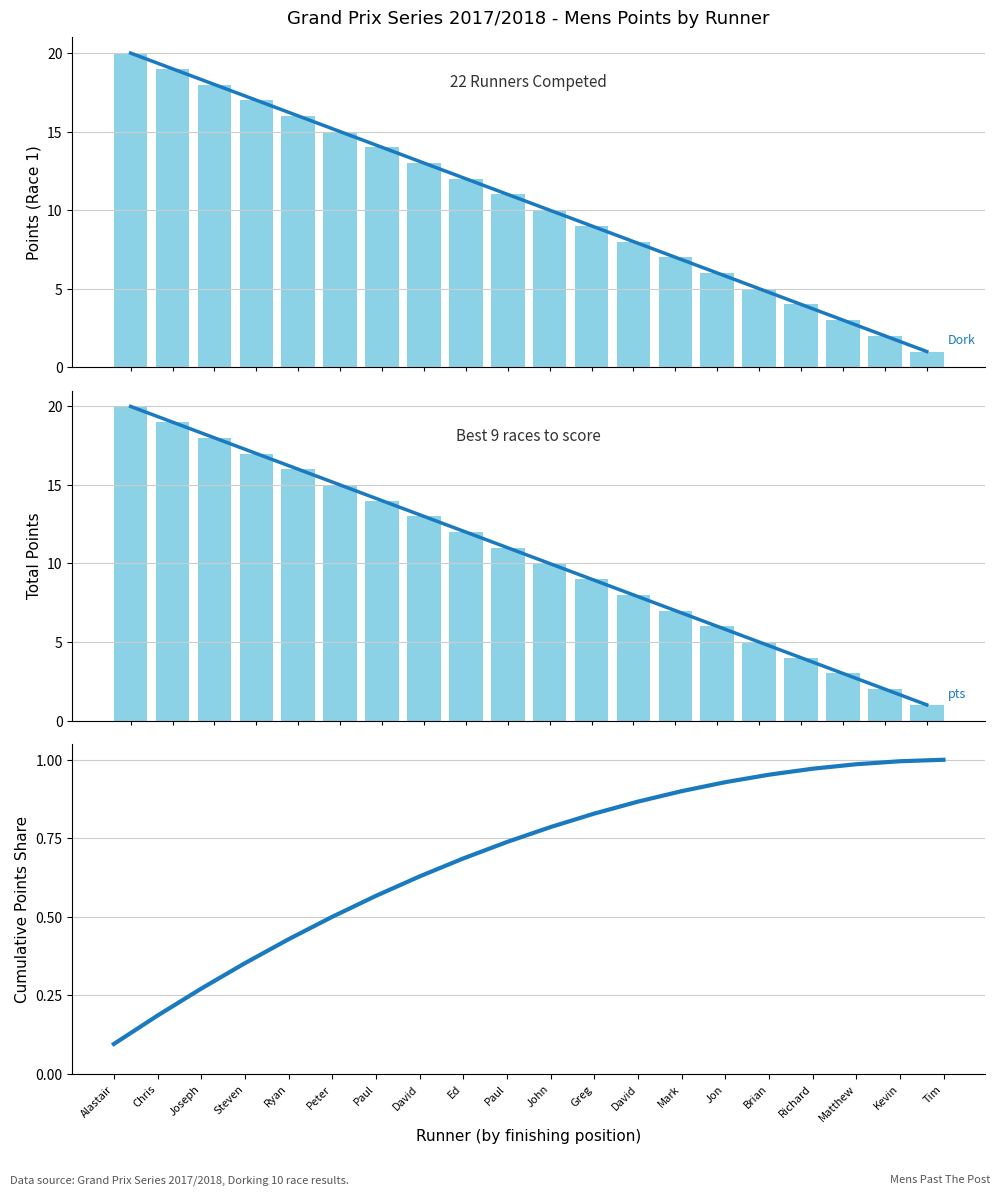

True or false: Dorking 10 Points has a value of 14.8 at Paul.

False